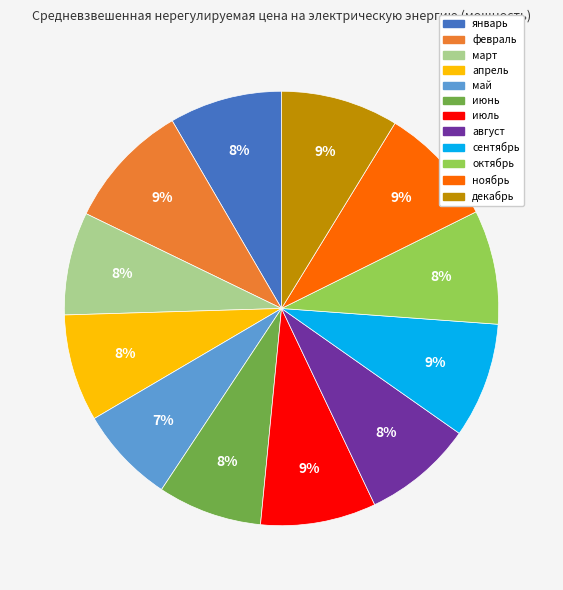

How many segments does this pie chart have?

12